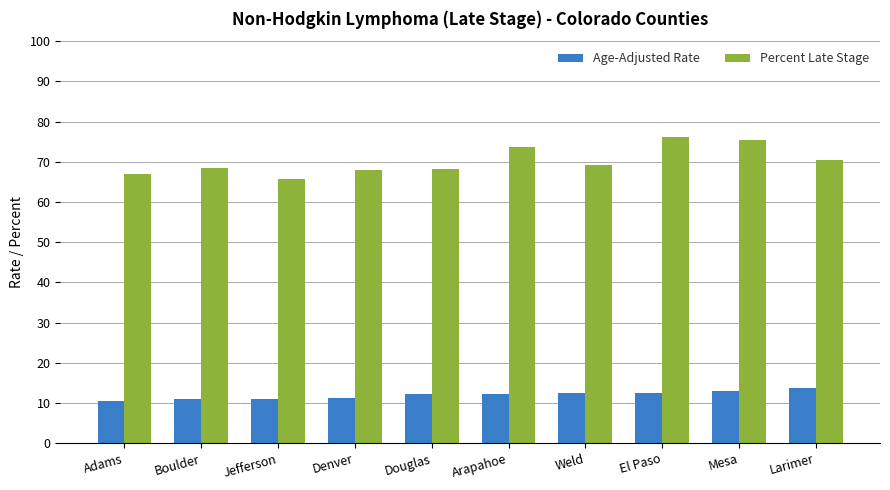

What are all the series names shown in the legend?

Age-Adjusted Rate, Percent Late Stage